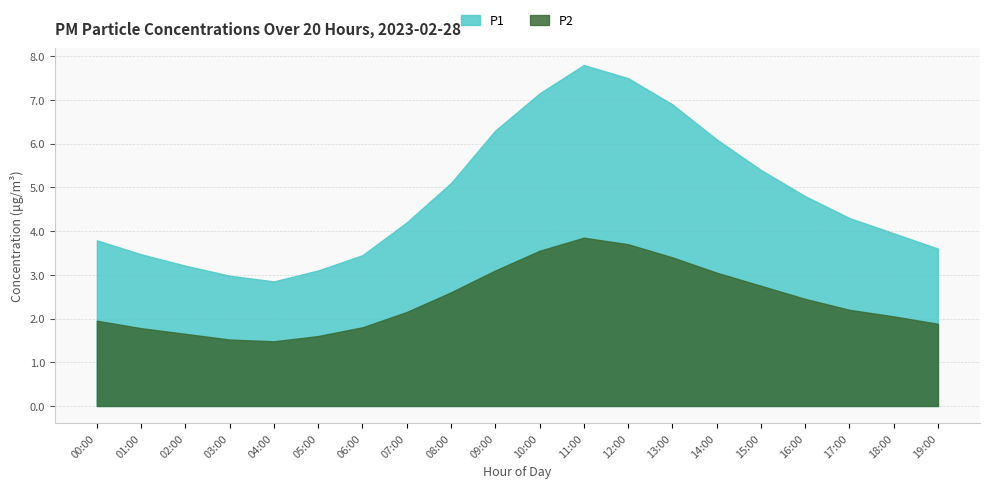

How many interior local peaks does the P1 series have?

1